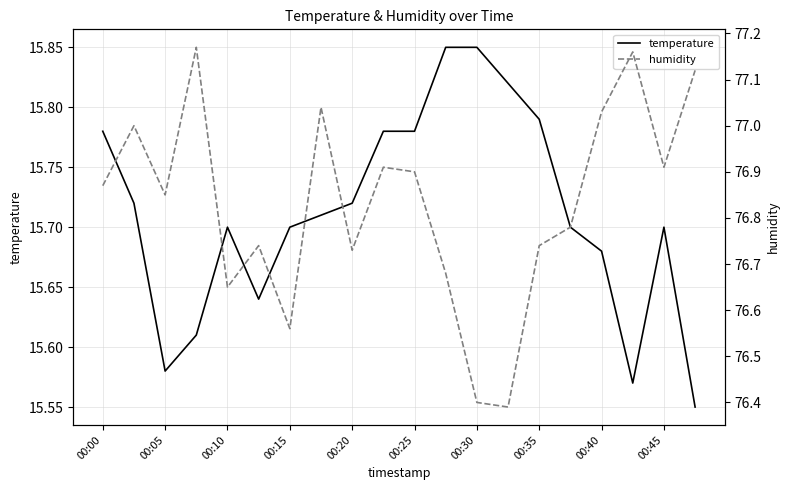

Which series changed the most between 00:05 and 17?

humidity